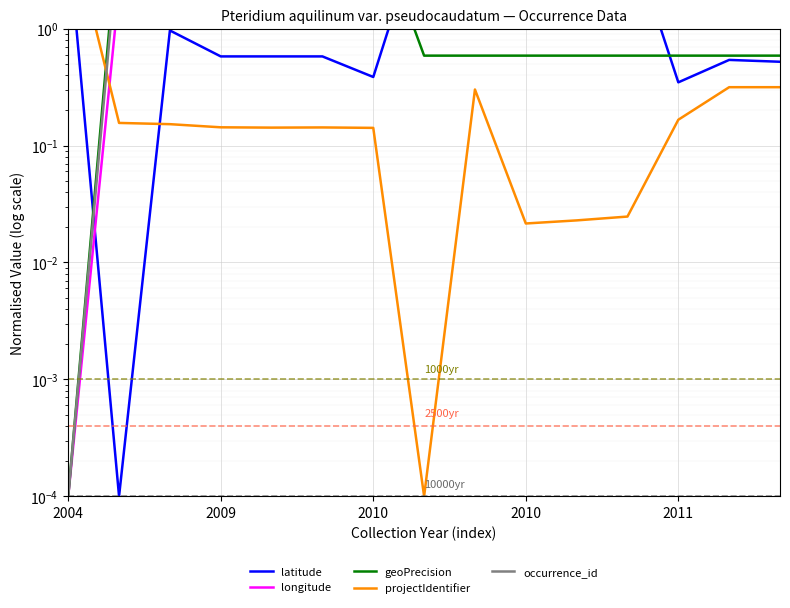

Count the number of data series in this chart.

5